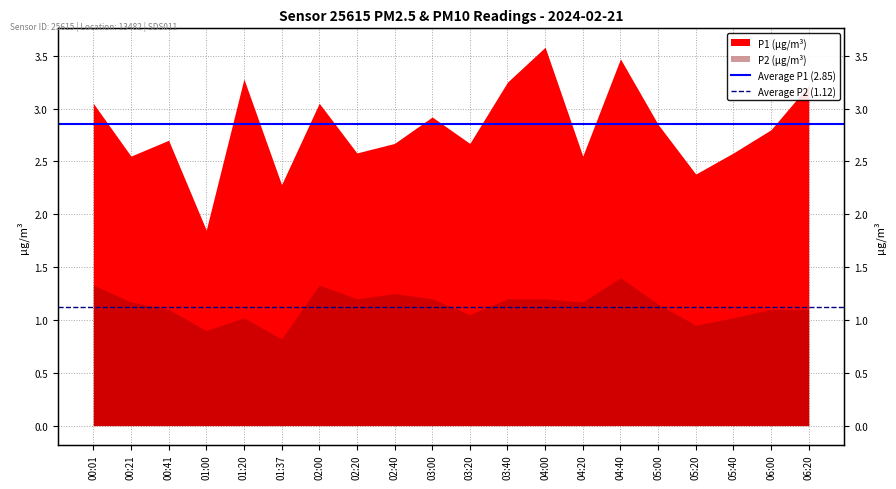

Where is Average P2 (1.12) nearest to the value 1?

00:01